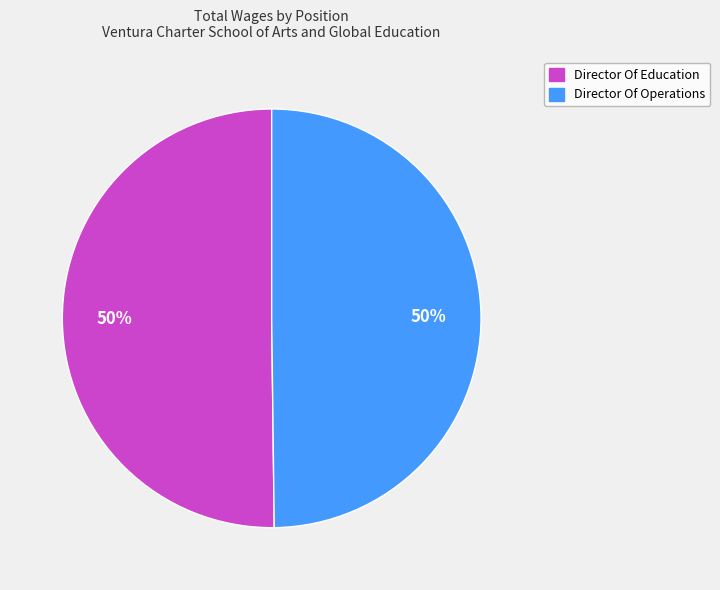

How many segments does this pie chart have?

2